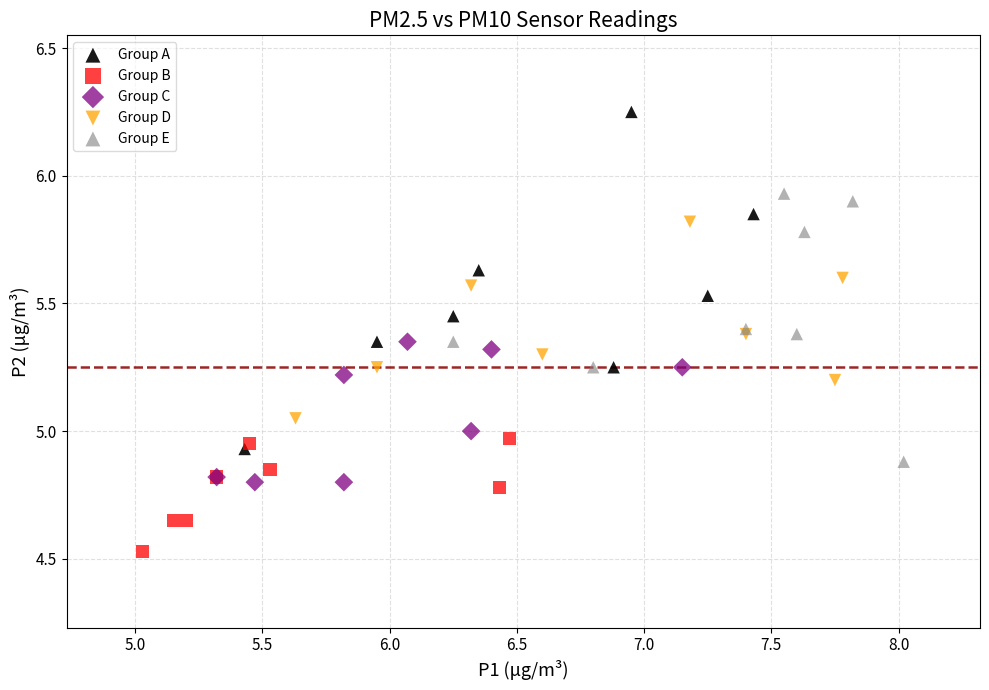

Which series contains the lowest Y value?

Group B